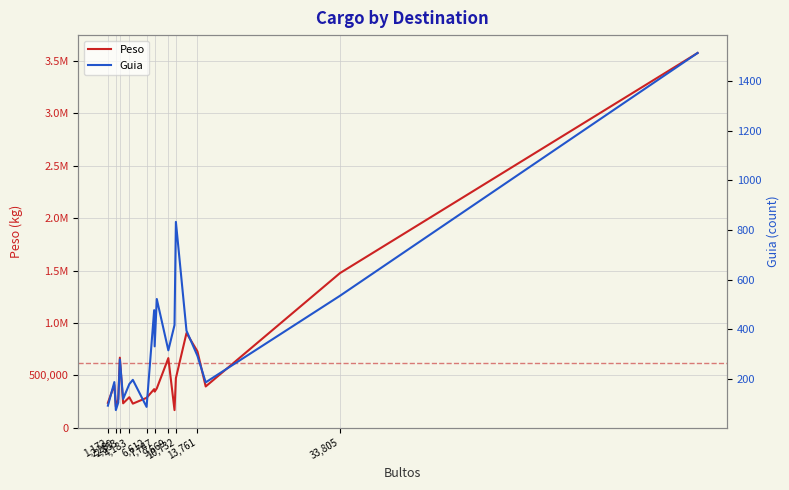

What is the difference between the highest and lowest values at 2,289?

202153.4